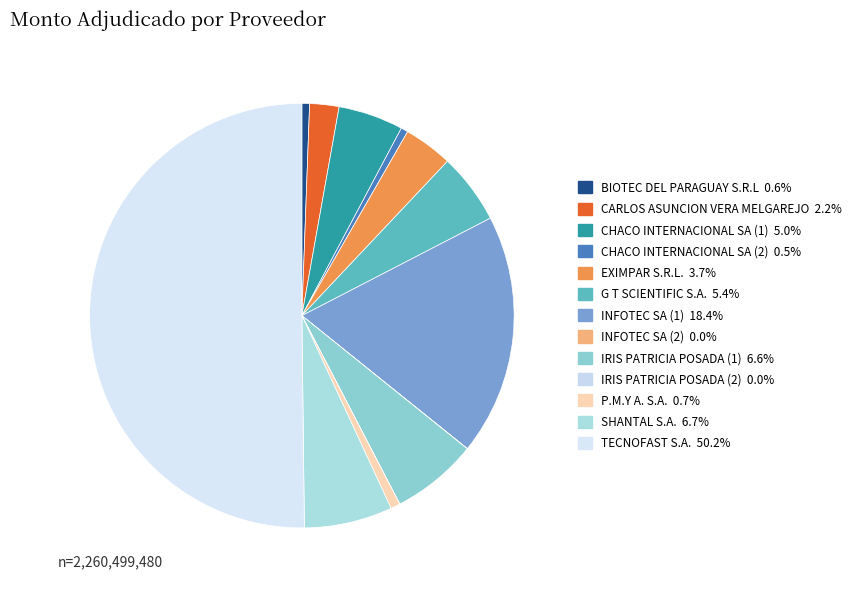

Rank the categories by value from lowest to highest.

IRIS PATRICIA POSADA (2), INFOTEC SA (2), CHACO INTERNACIONAL SA (2), BIOTEC DEL PARAGUAY S.R.L, P.M.Y A. S.A., CARLOS ASUNCION VERA MELGAREJO, EXIMPAR S.R.L., CHACO INTERNACIONAL SA (1), G T SCIENTIFIC S.A., IRIS PATRICIA POSADA (1), SHANTAL S.A., INFOTEC SA (1), TECNOFAST S.A.